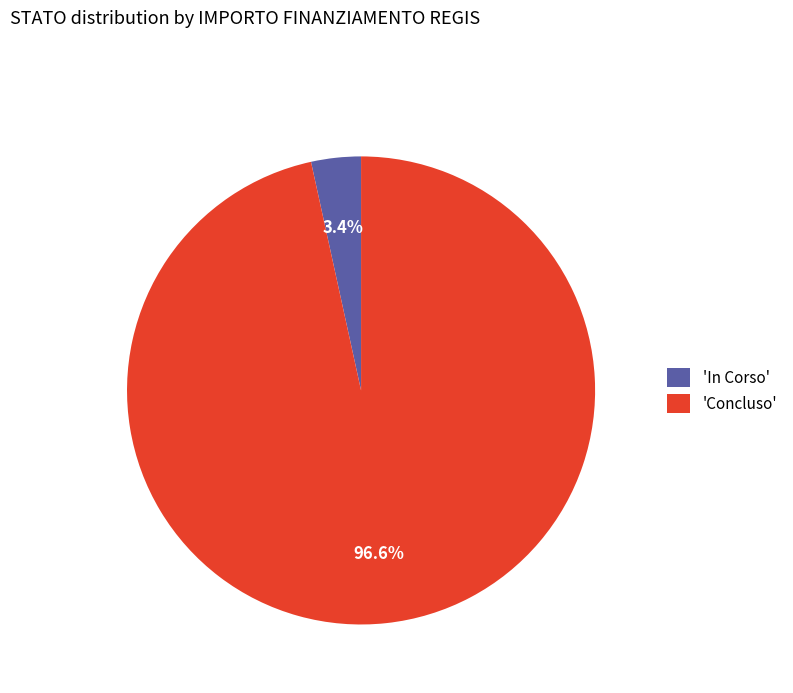

Which has a higher value, 'In Corso' or 'Concluso'?

'Concluso'